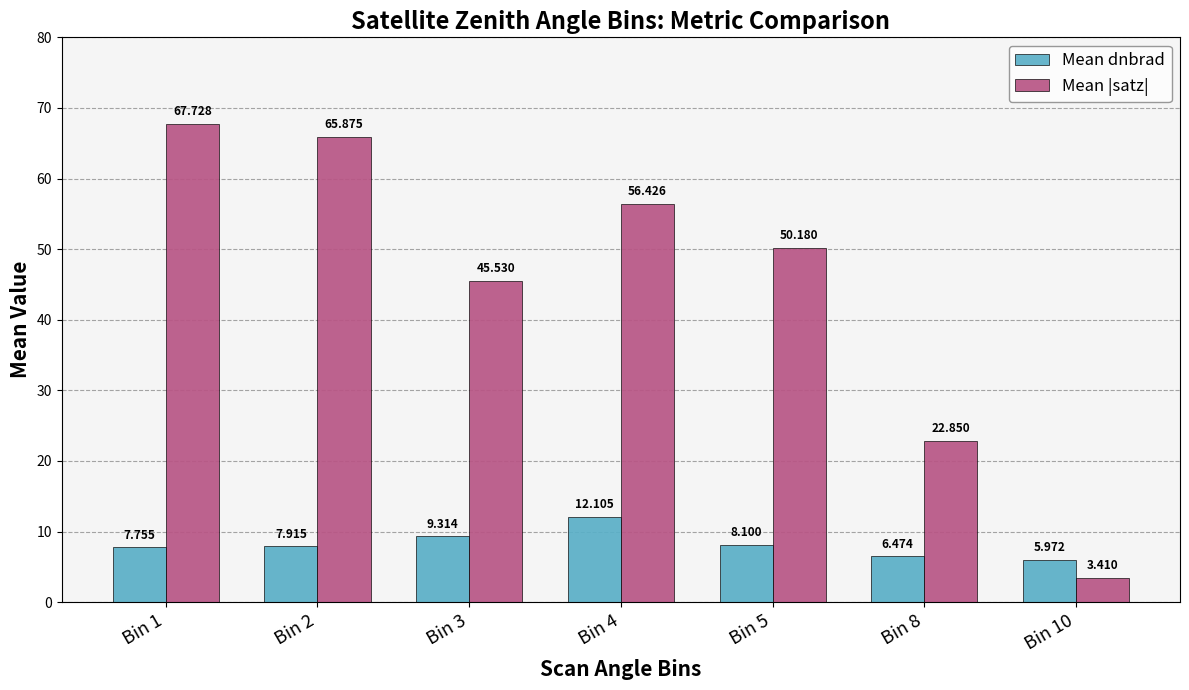

At which category is the sum across all series the highest?

Bin 1